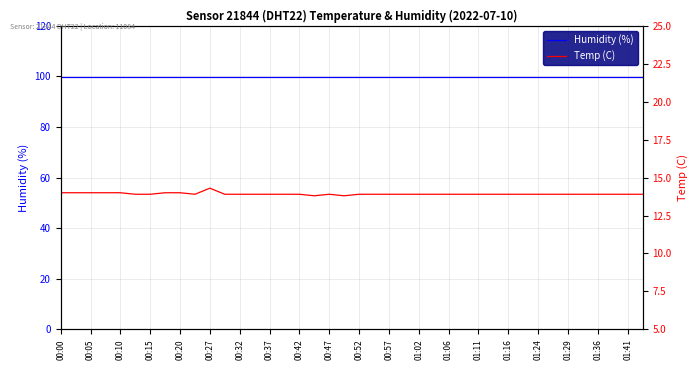

Reading right to left, list all the values displayed in this chart.

Humidity (%): 99.9	99.9	99.9	99.9	99.9	99.9	99.9	99.9	99.9	99.9	99.9	99.9	99.9	99.9	99.9	99.9	99.9	99.9	99.9	99.9	99.9	99.9	99.9	99.9	99.9	99.9	99.9	99.9	99.9	99.9	99.9	99.9	99.9	99.9	99.9	99.9	99.9	99.9	99.9	99.9
Temp (C): 13.9	13.9	13.9	13.9	13.9	13.9	13.9	13.9	13.9	13.9	13.9	13.9	13.9	13.9	13.9	13.9	13.9	13.9	13.9	13.9	13.8	13.9	13.8	13.9	13.9	13.9	13.9	13.9	13.9	14.3	13.9	14.0	14.0	13.9	13.9	14.0	14.0	14.0	14.0	14.0